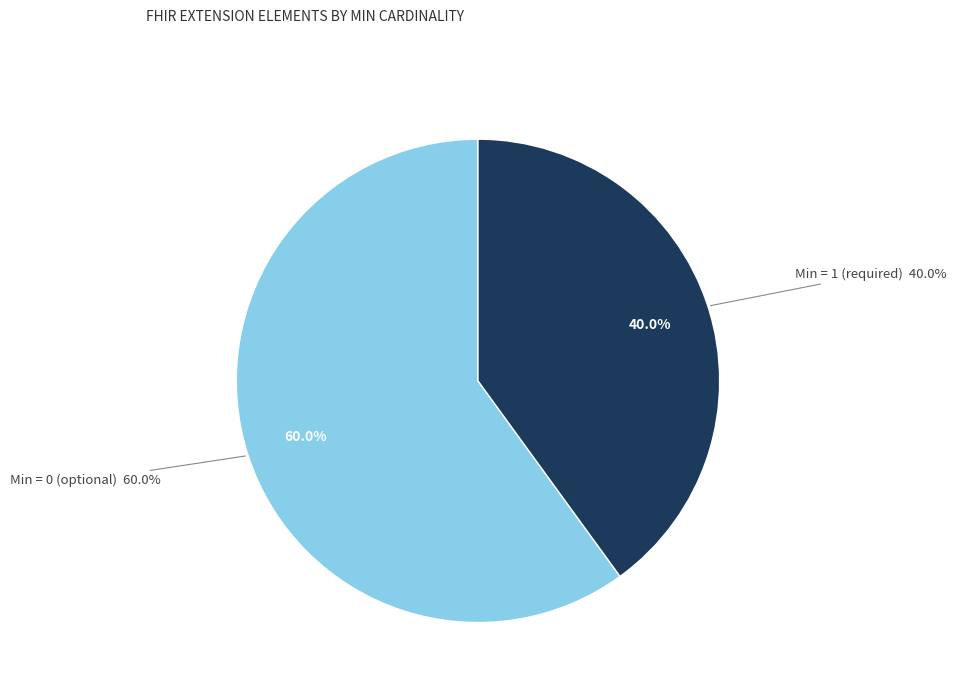

What percentage is NOT represented by Extension?

100.0%